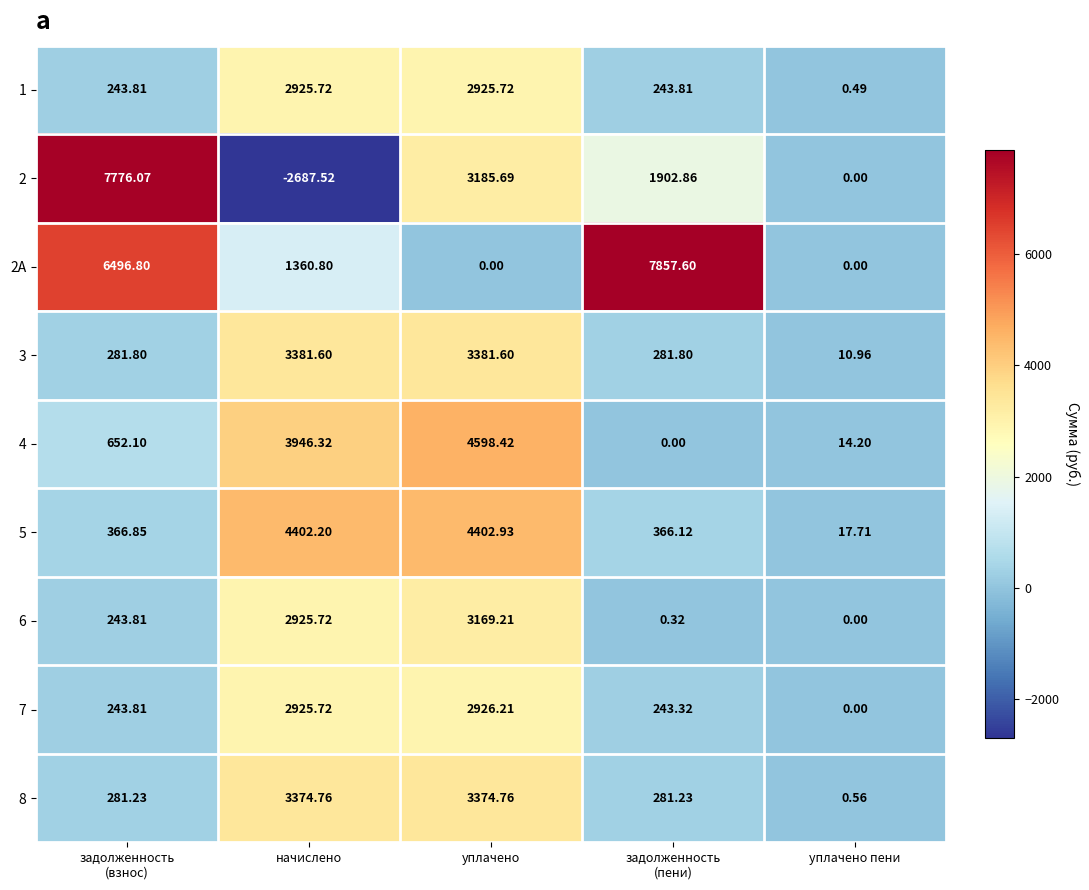

At which category does the chart reach its minimum across all series?

начислено